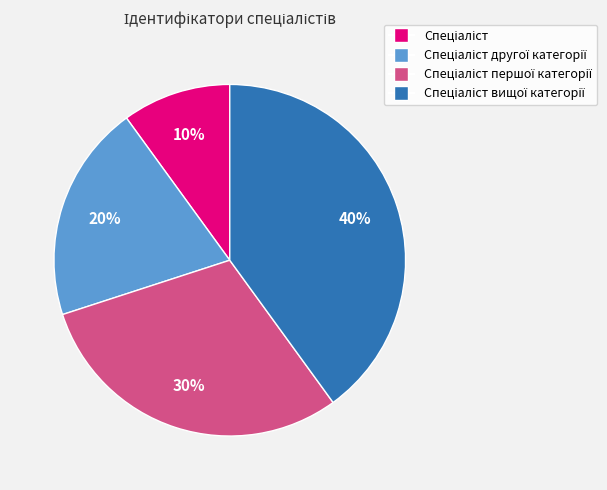

Is there any slice that represents more than half of the pie?

No